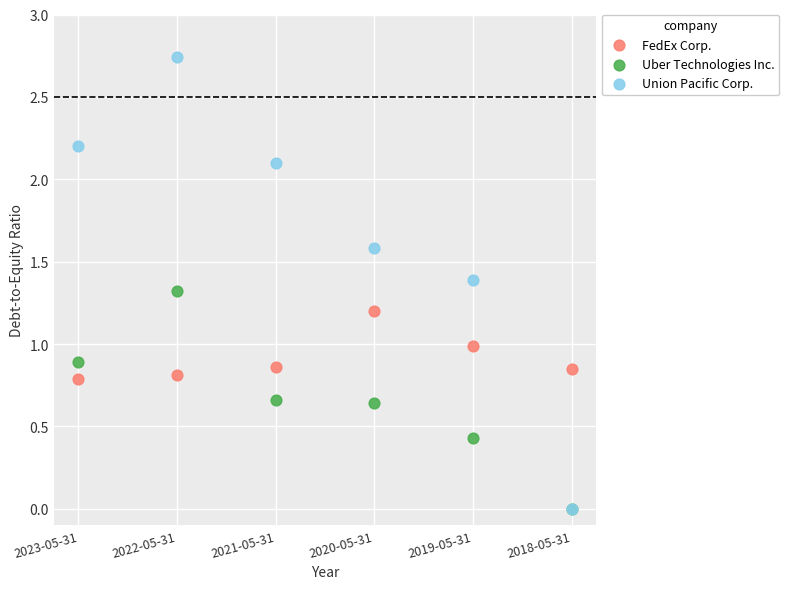

What are all the series names shown in the legend?

FedEx Corp., Uber Technologies Inc., Union Pacific Corp.